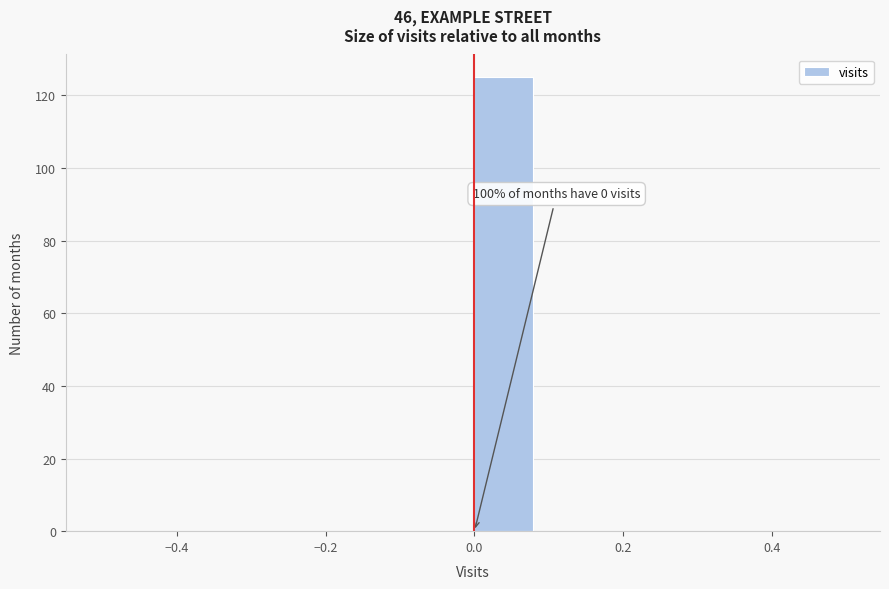

Over which range of the x-axis is the bar tallest?

0.00 to 0.08